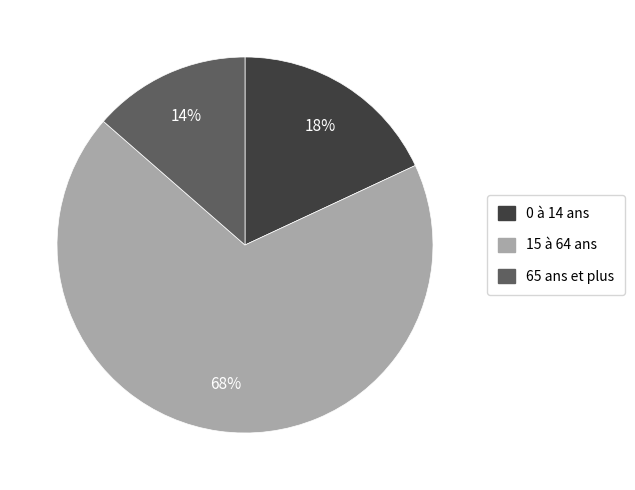

What is the ratio of the value at 65 ans et plus to the value at 0 à 14 ans?

0.8